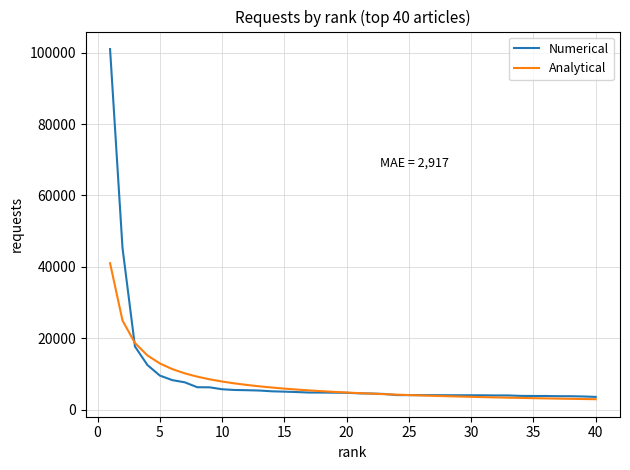

List the series in order of their peak value, lowest first.

Analytical, Numerical